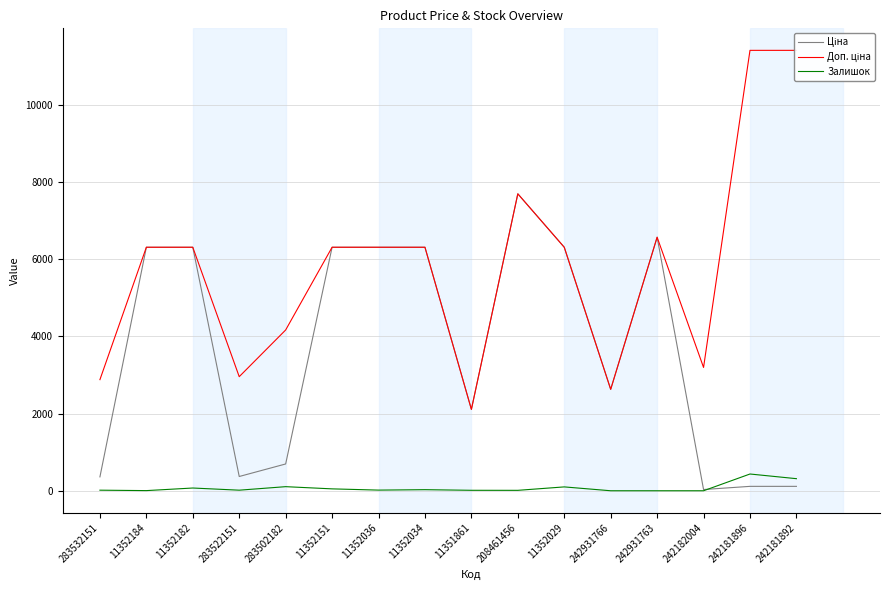

True or false: Доп. ціна and Ціна intersect in this chart.

False